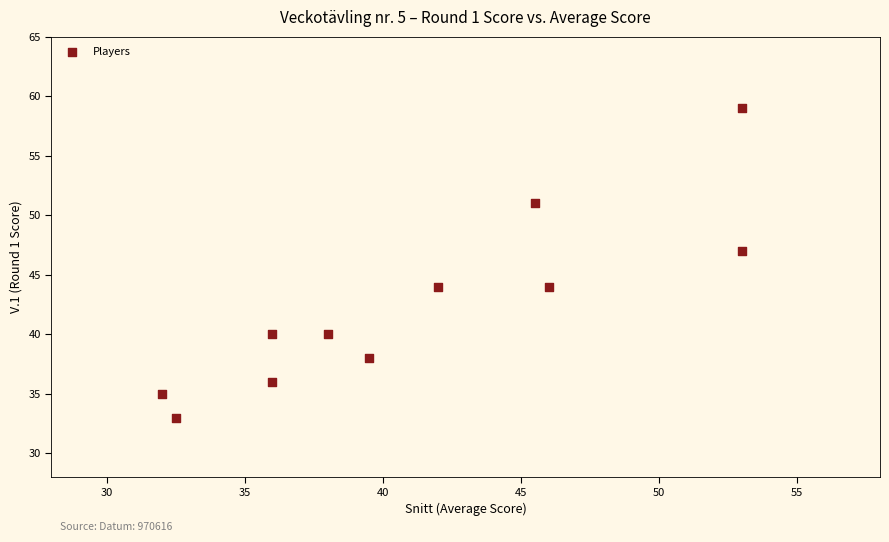

What Y value in the scatter plot is closest to 46?

47